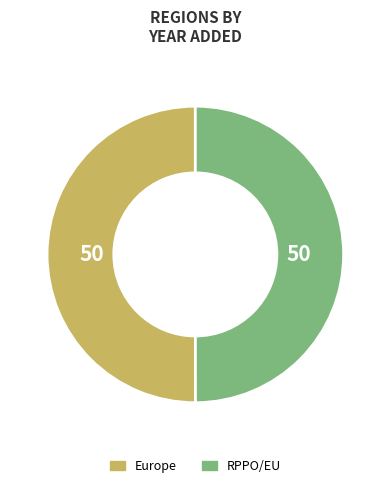

What is the ratio of the value at RPPO/EU to the value at Europe?

1.0